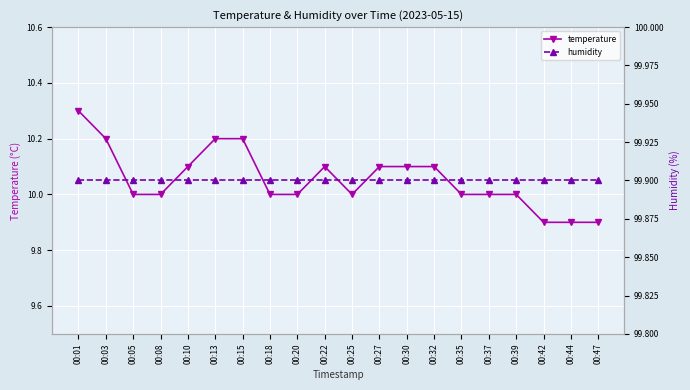

True or false: humidity and temperature intersect in this chart.

False